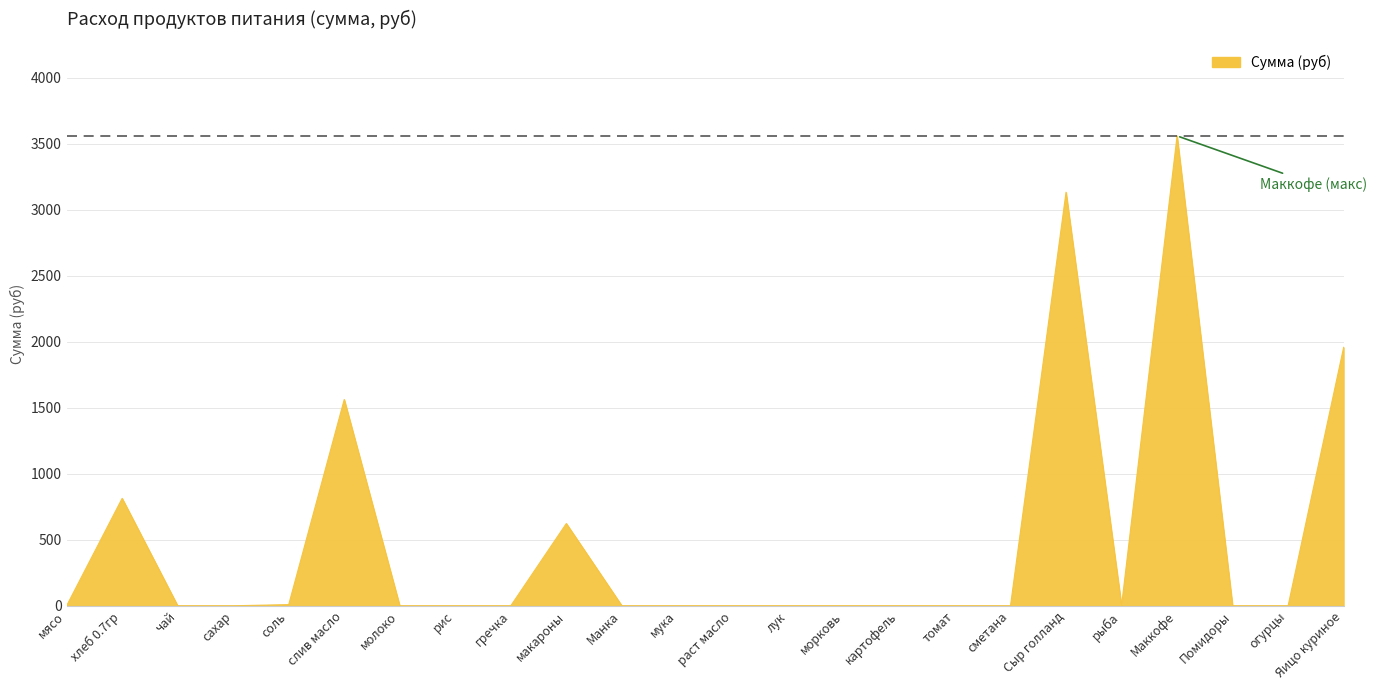

Does the chart have visible grid lines?

Yes